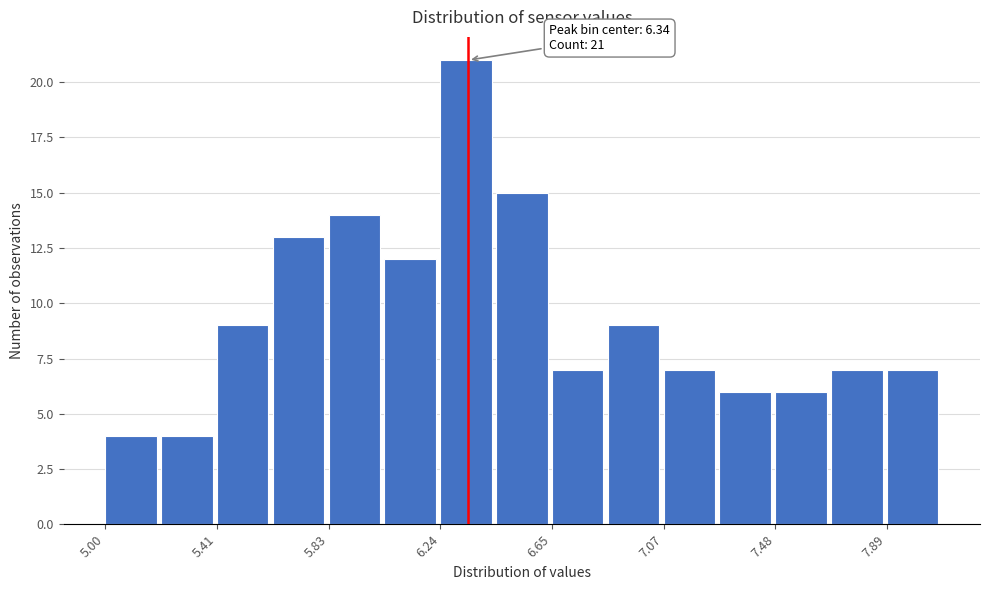

Which range on the x-axis has the tallest bar?

6.25 to 6.45